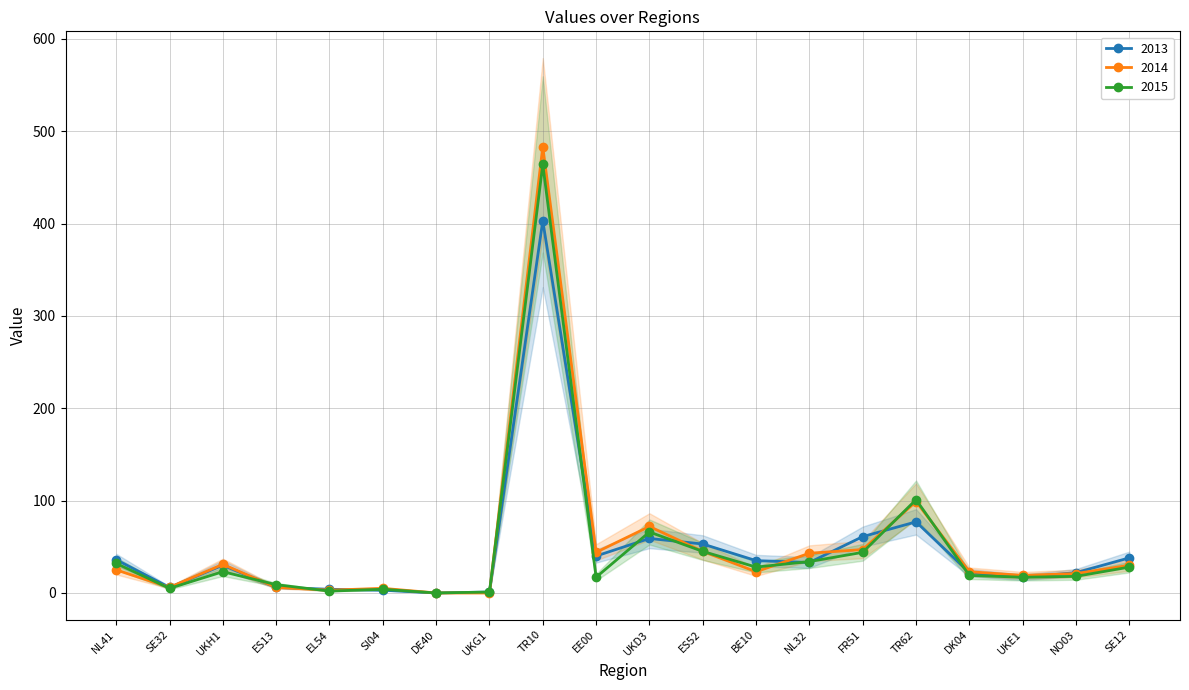

Which series has the largest total across all categories?

2014